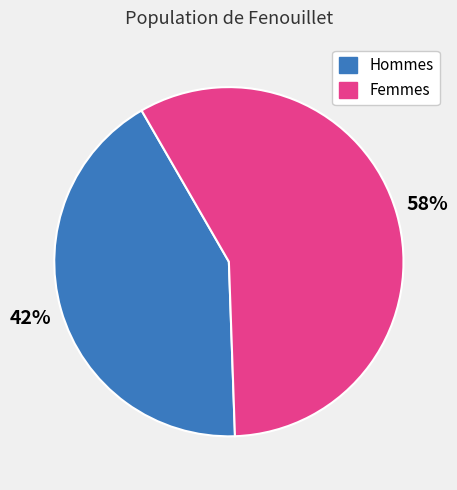

Is there any slice that represents more than half of the pie?

Yes